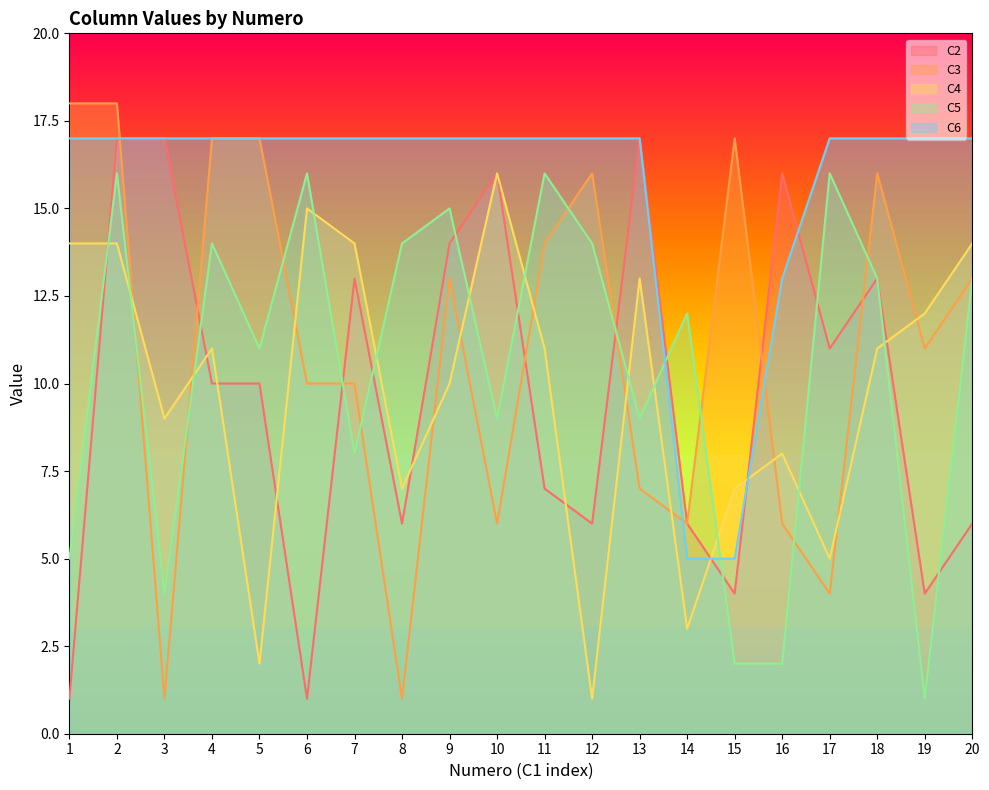

The C5 series shows 5 at 17. True or false?

False